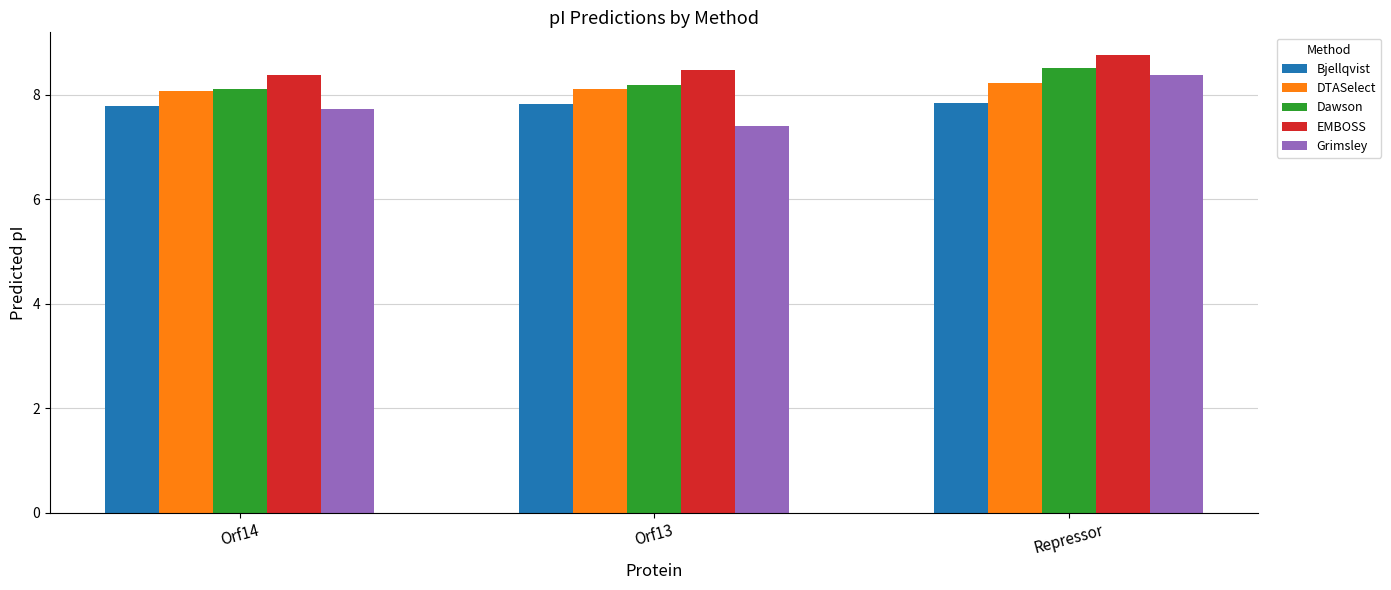

Between Orf13 and Repressor, which series saw the biggest shift?

Grimsley